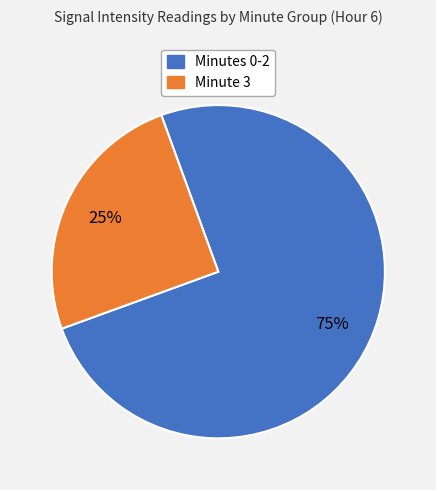

Count the number of slices in the pie.

2